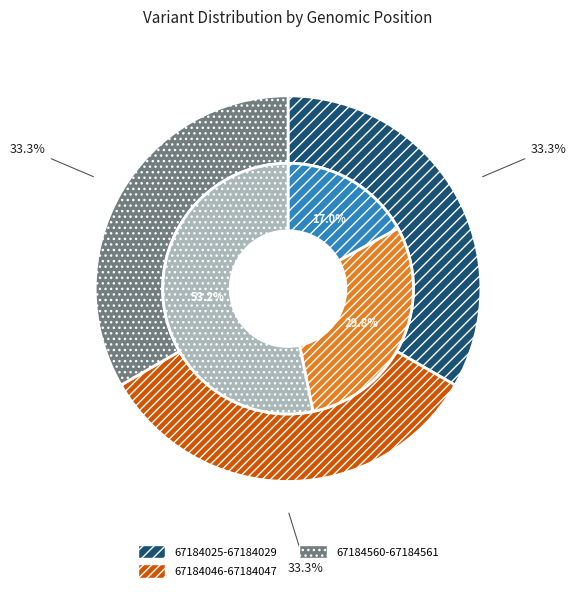

To the nearest percent, what is the combined percentage of 67184025-67184029 and 67184046-67184047?

67%